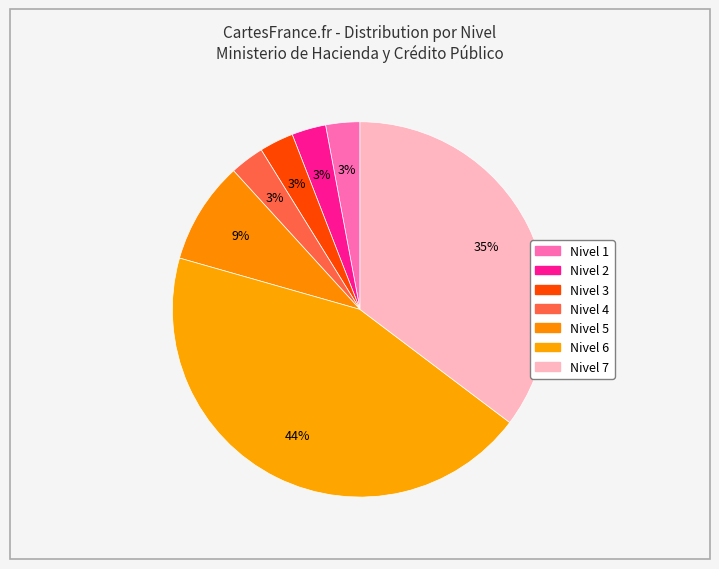

What is the smallest slice in the pie chart?

Nivel 1